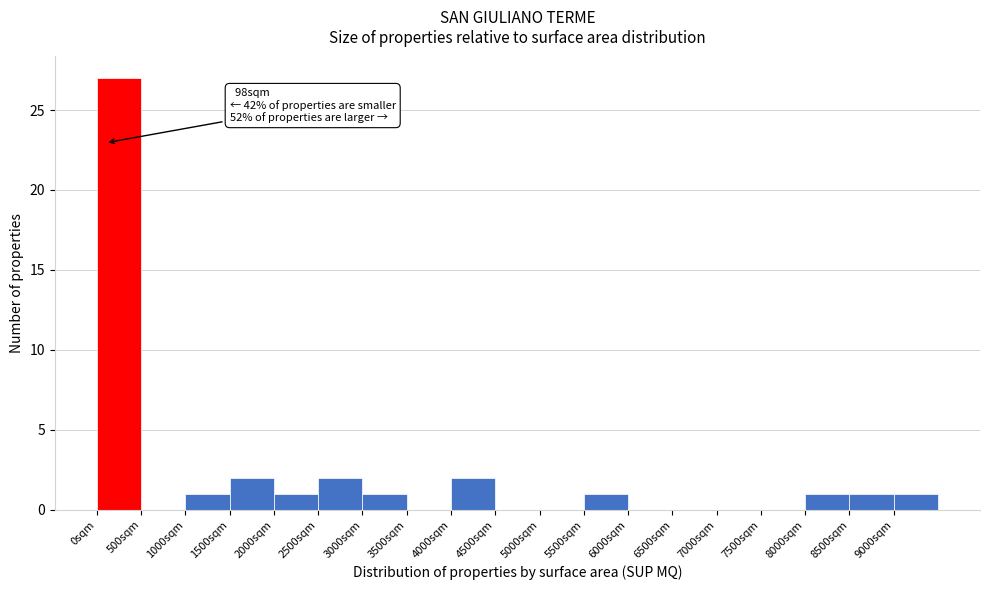

Which range on the x-axis has the tallest bar?

0 to 500